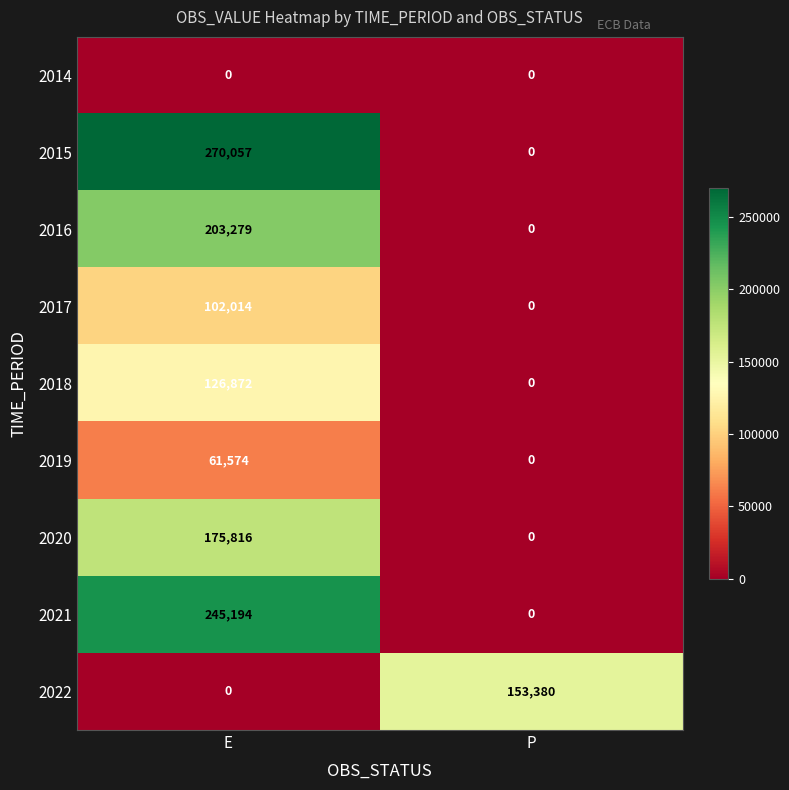

What is the total value across all series at P?

153380